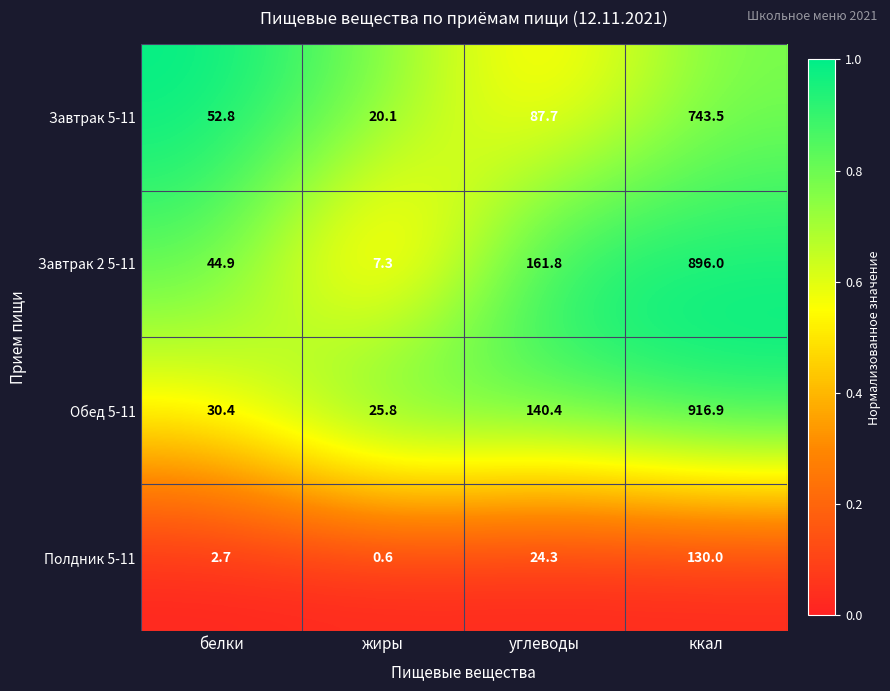

Reading left to right, list all the values displayed in this chart.

Завтрак 5-11: 52.8	20.1	87.7	743.5
Завтрак 2 5-11: 44.9	7.3	161.8	896.0
Обед 5-11: 30.4	25.8	140.4	916.9
Полдник 5-11: 2.7	0.6	24.3	130.0